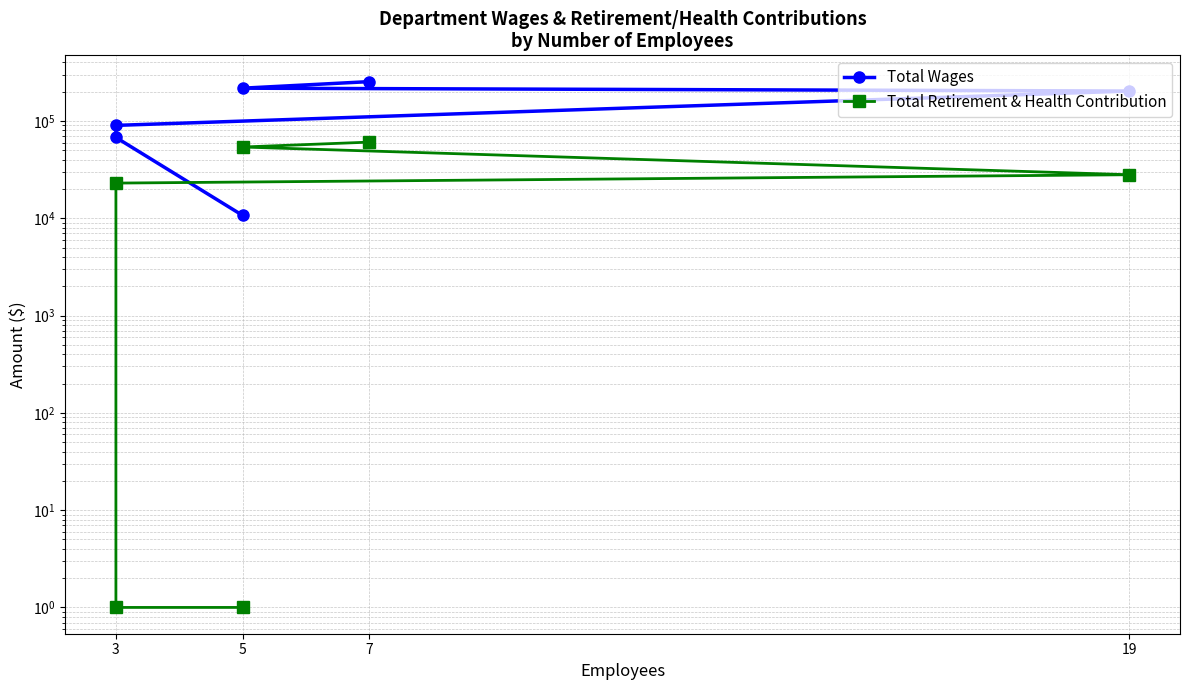

What is the difference between the maximum and second lowest values in the Total Retirement & Health Contribution series?

60579